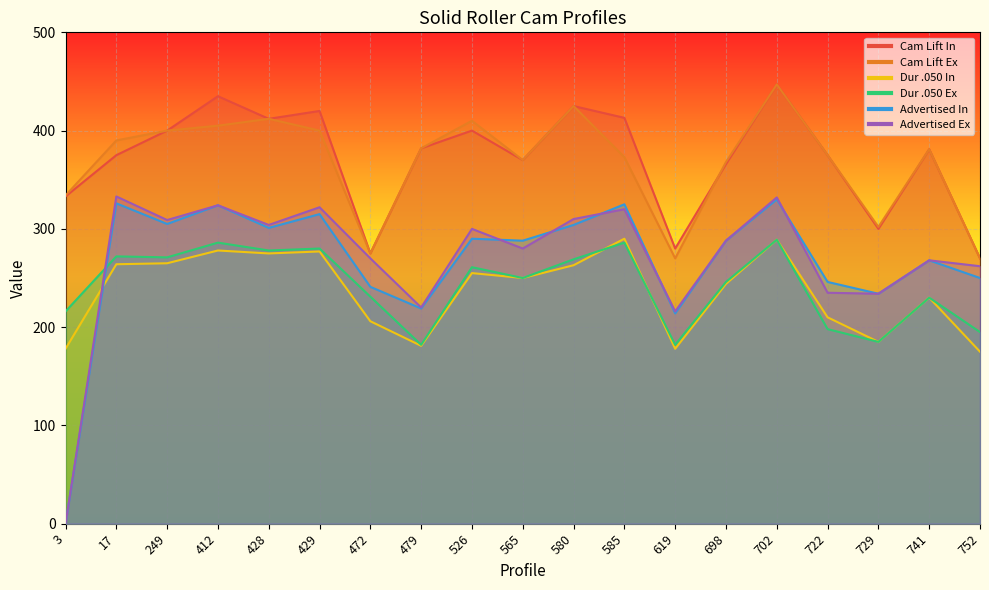

Between 698 and 429, which is larger?

429